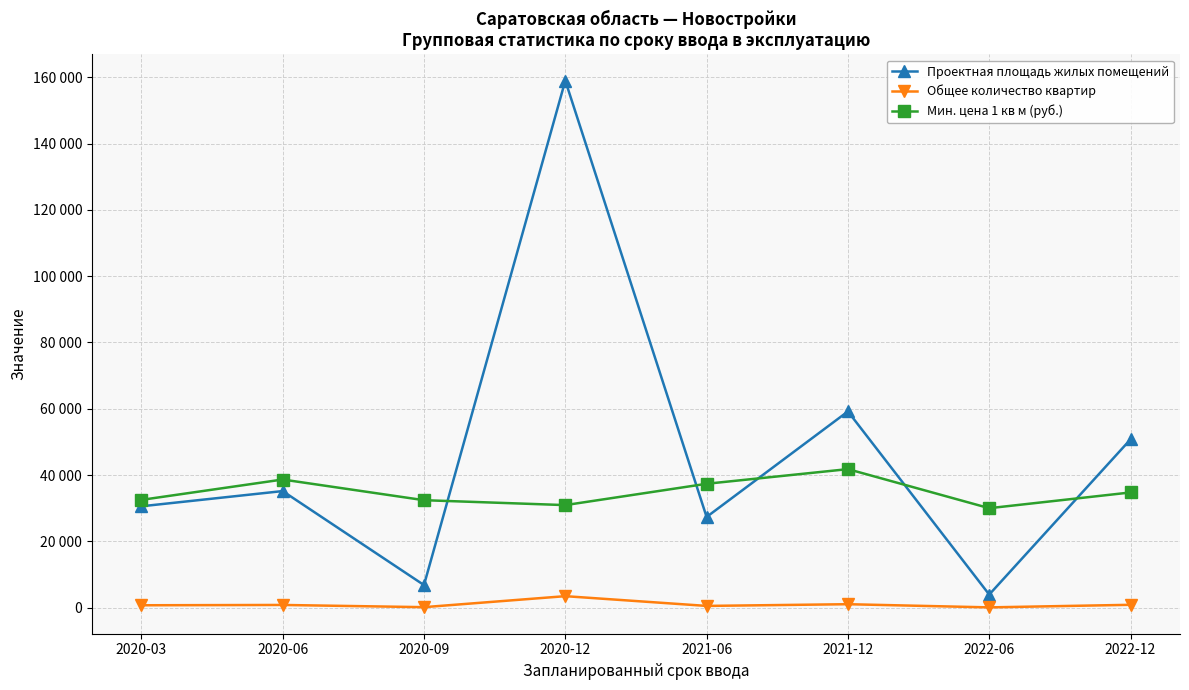

What are all the series names shown in the legend?

Проектная площадь жилых помещений, Общее количество квартир, Мин. цена 1 кв м (руб.)